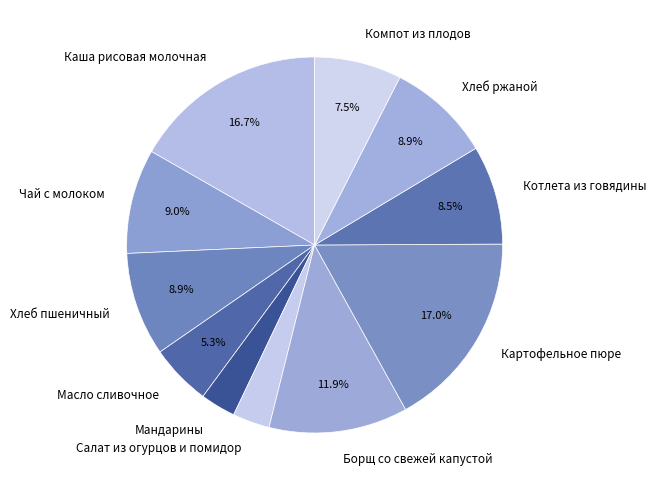

Which has a higher value, Хлеб пшеничный or Мандарины?

Хлеб пшеничный